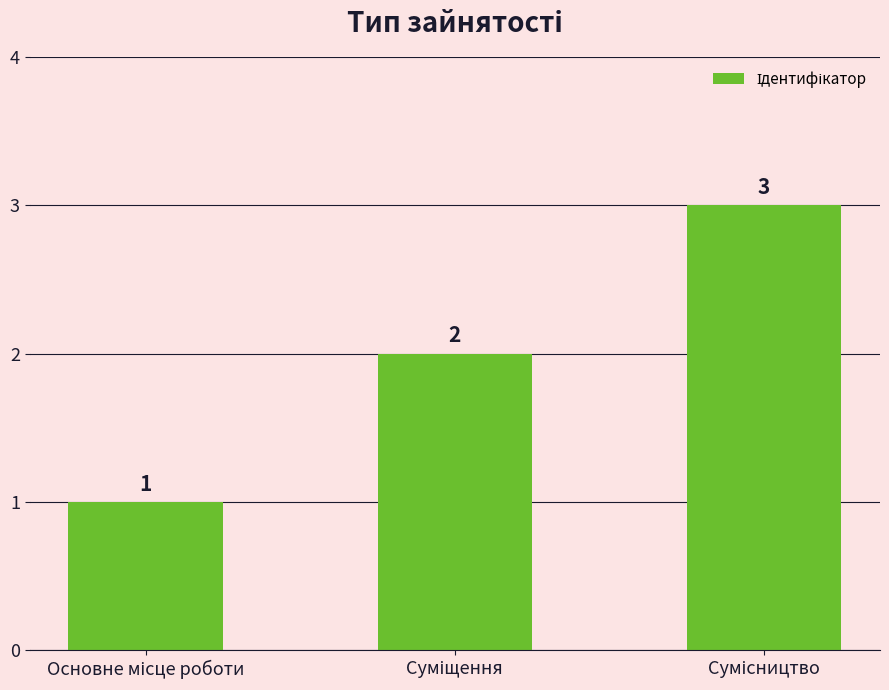

What is the value of the 3rd bar from the left?

3